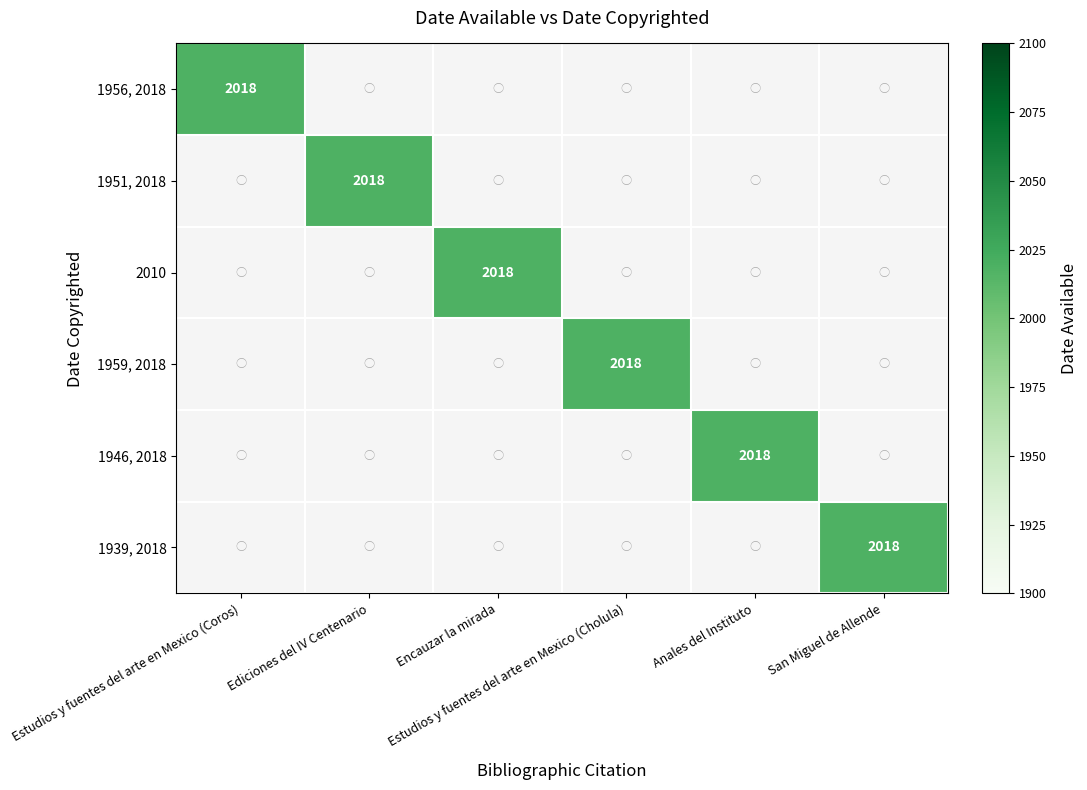

How many positive values does the 1946, 2018 series have?

1